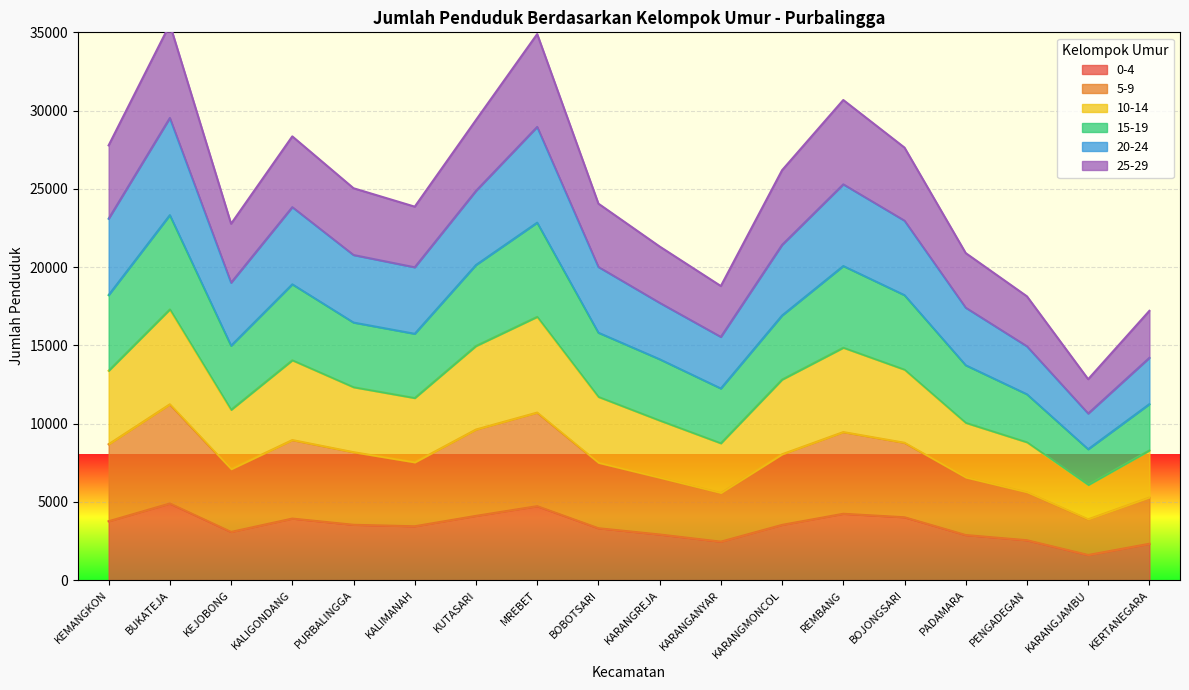

What is the difference between the 0-4 values at MREBET and BUKATEJA?

171